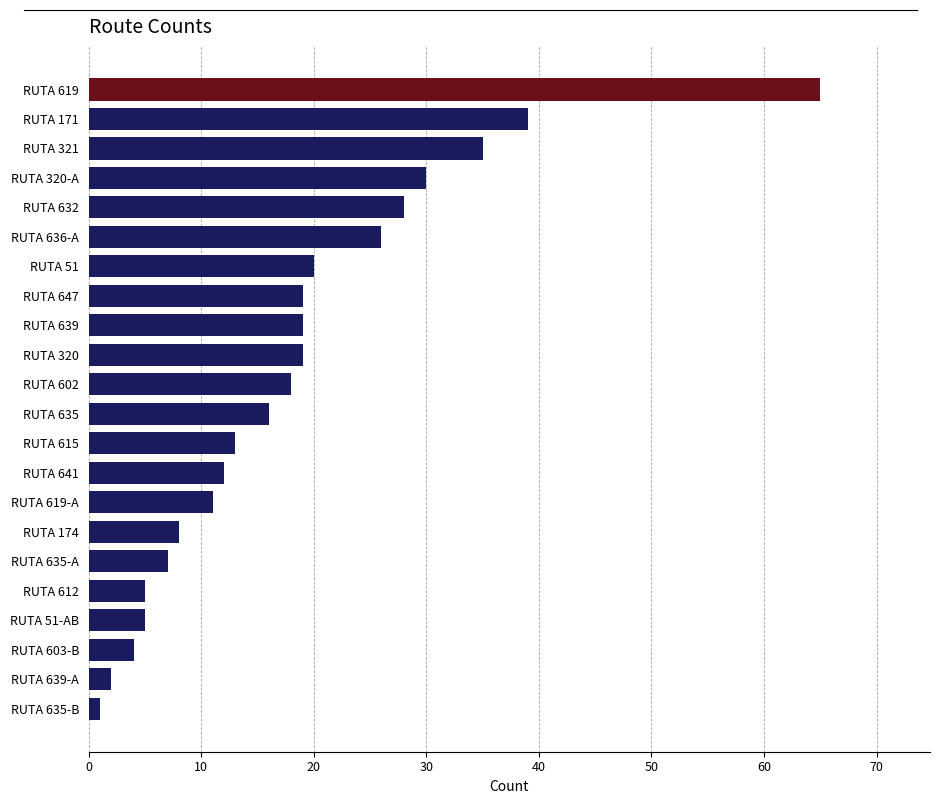

What is the maximum value shown in the chart?

65